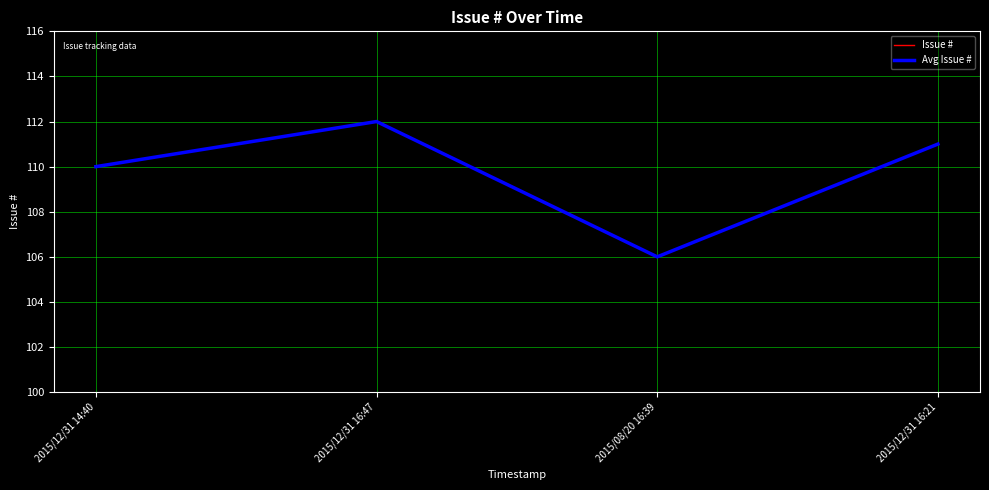

Does the chart have visible grid lines?

Yes